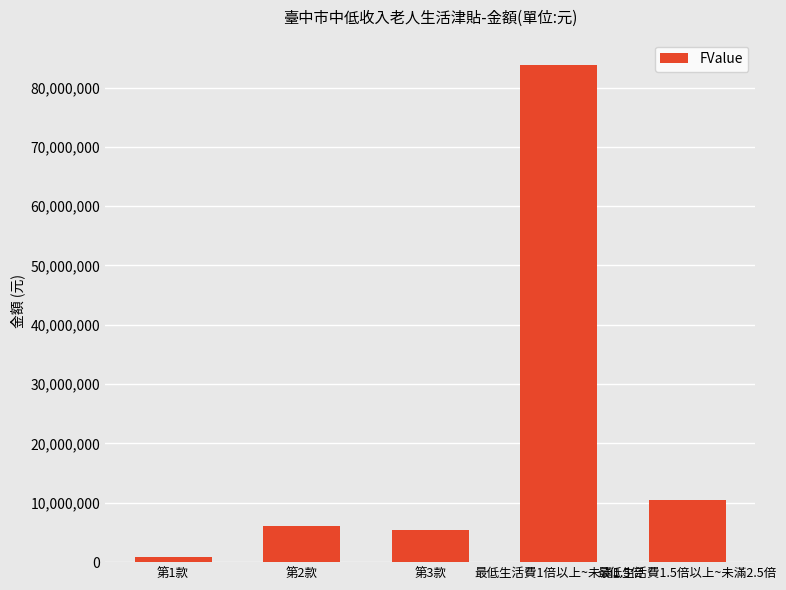

What is the greatest value displayed?

83871534